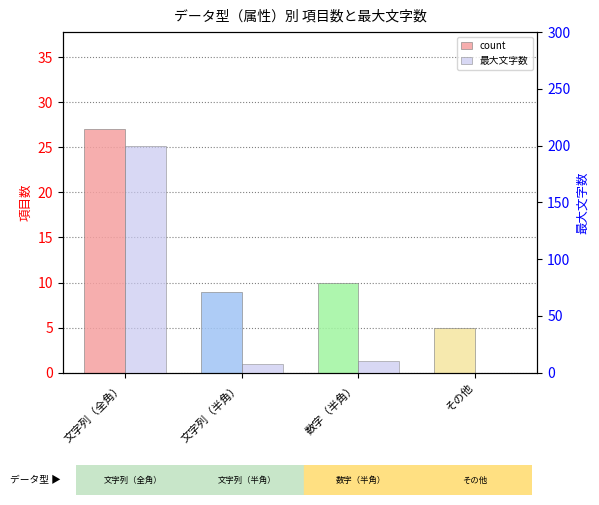

At which category is the sum across all series the highest?

文字列（全角）